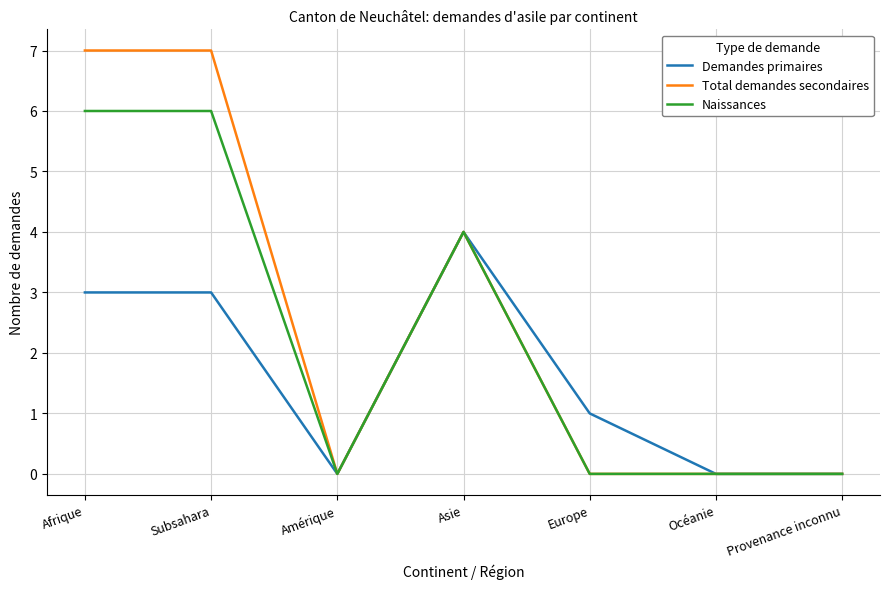

Reading left to right, transcribe all the data shown in this chart.

Demandes primaires: 3	3	0	4	1	0	0
Total demandes secondaires: 7	7	0	4	0	0	0
Naissances: 6	6	0	4	0	0	0